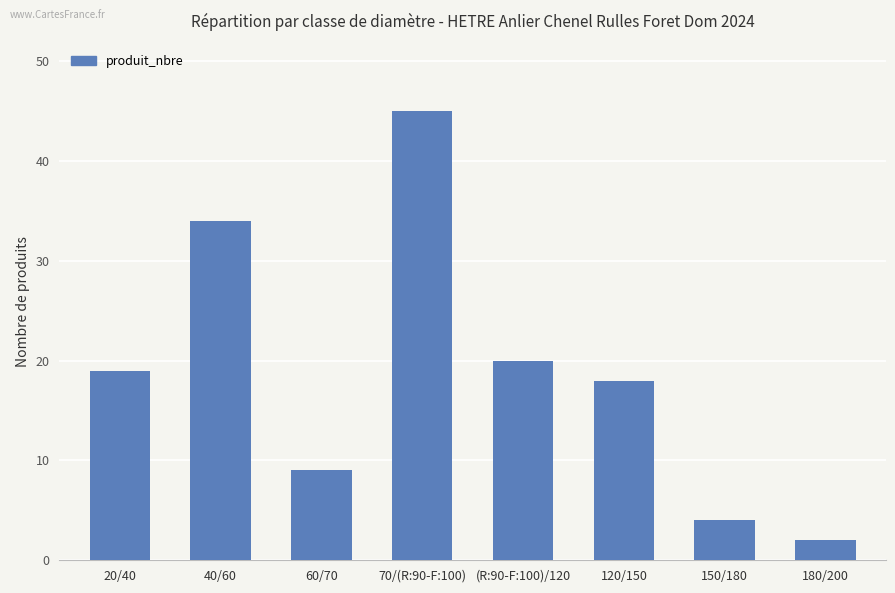

What is the difference between the second highest and second lowest values?

30